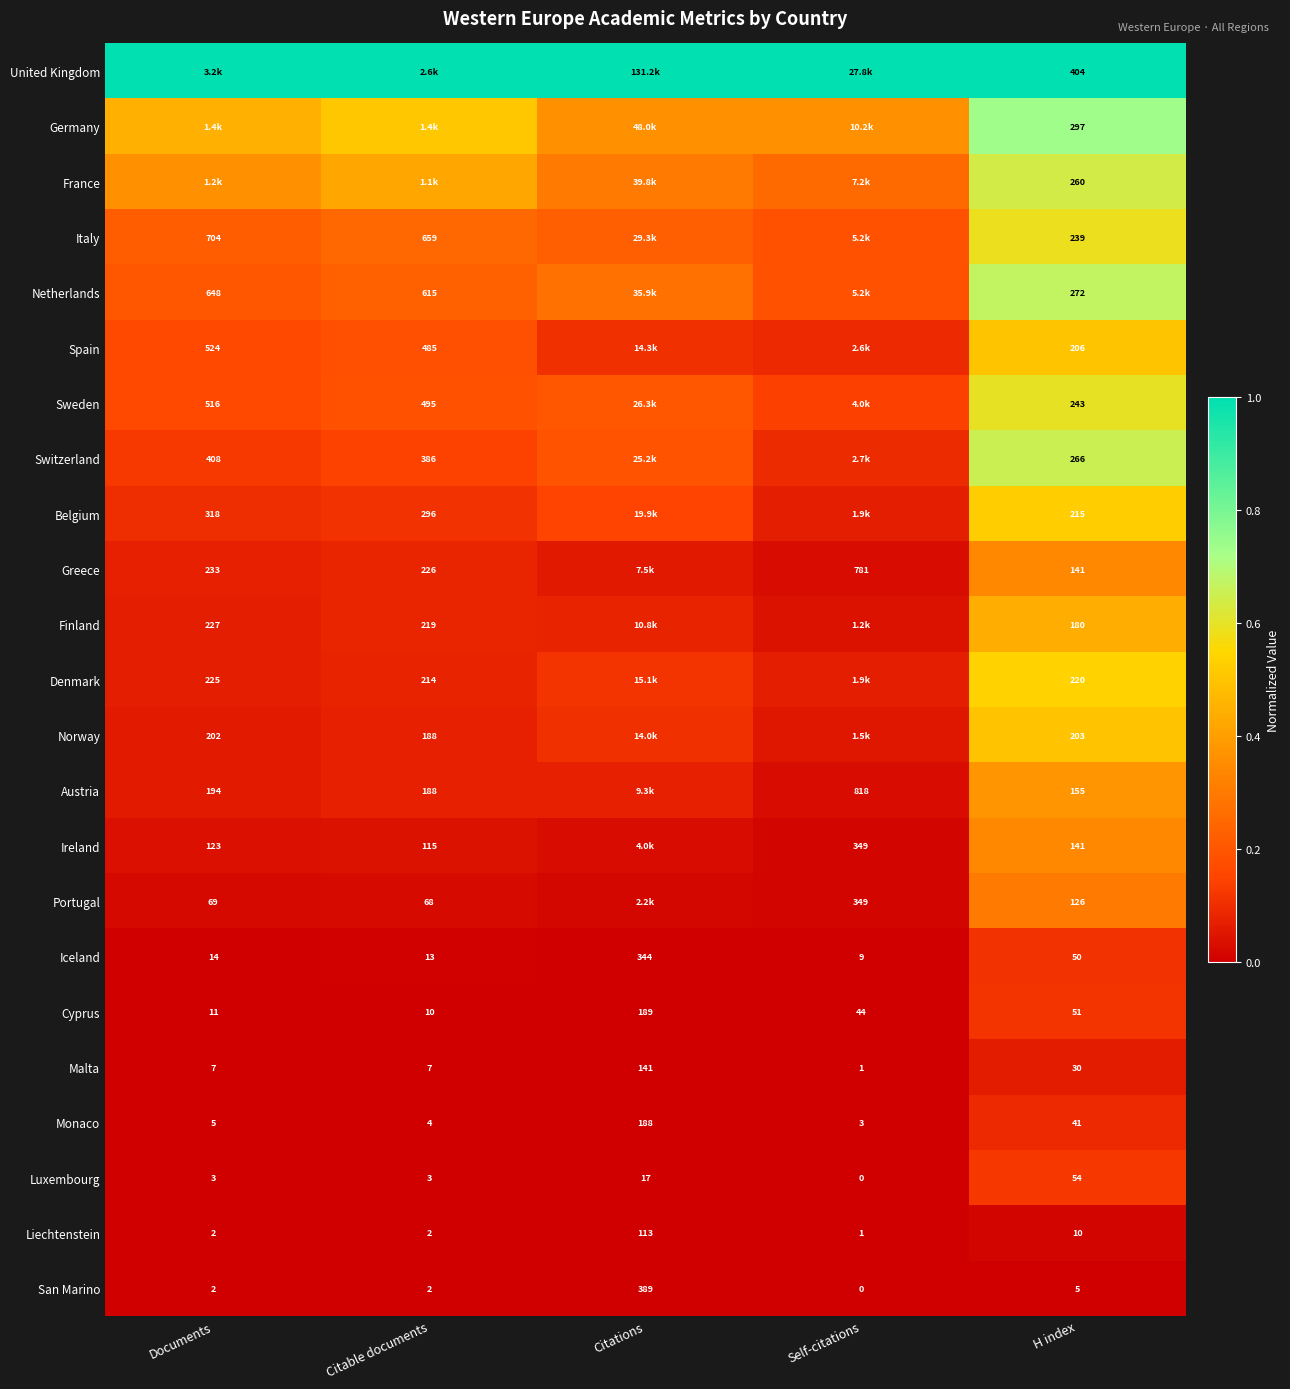

At which label does Monaco reach its minimum?

Self-citations